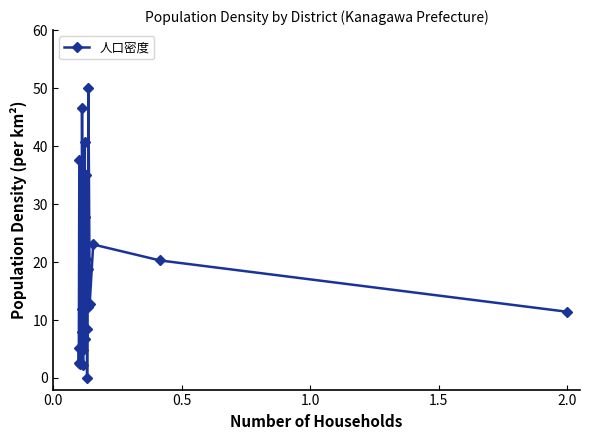

How many interior local peaks (higher than both neighbors) does the data have?

9